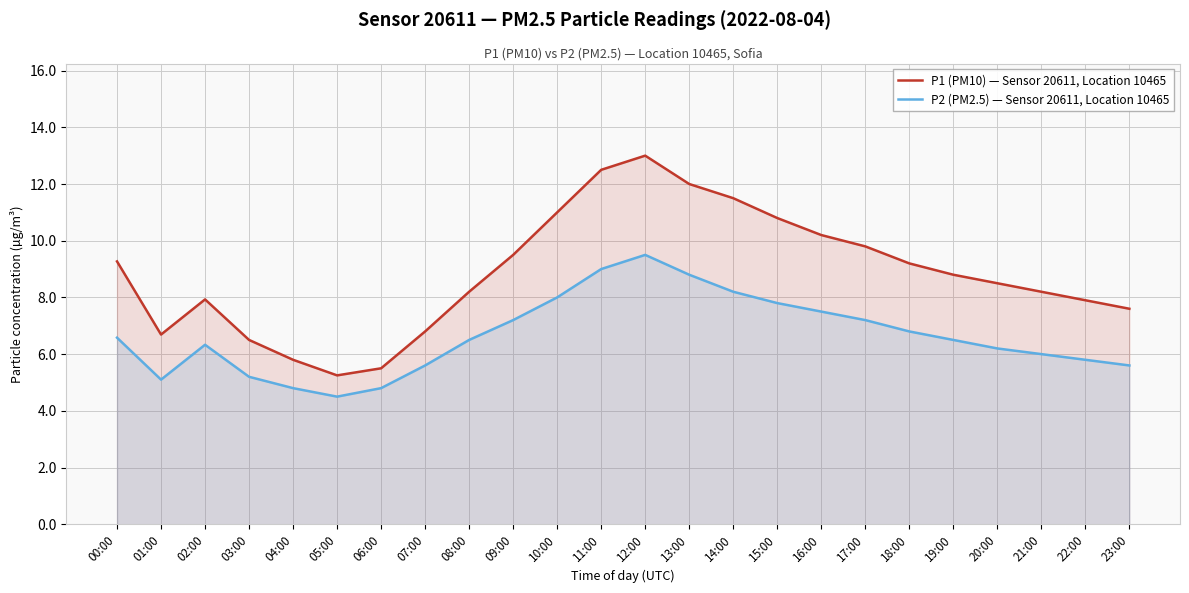

True or false: P1 (PM10) — Sensor 20611, Location 10465 and P2 (PM2.5) — Sensor 20611, Location 10465 cross at least once.

False